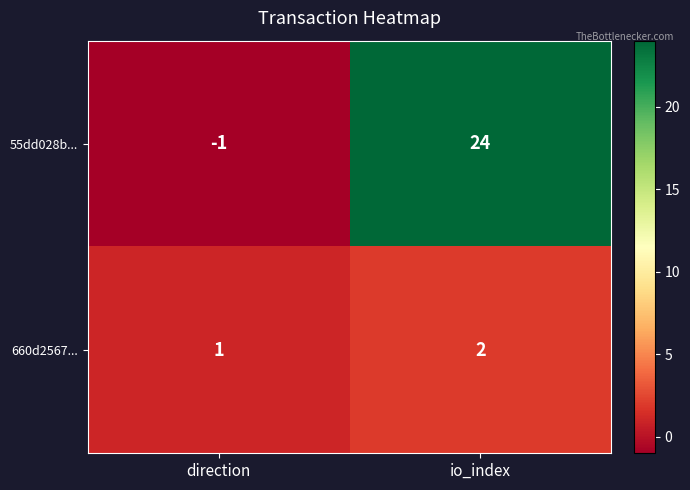

How many categories are shown in the chart?

2